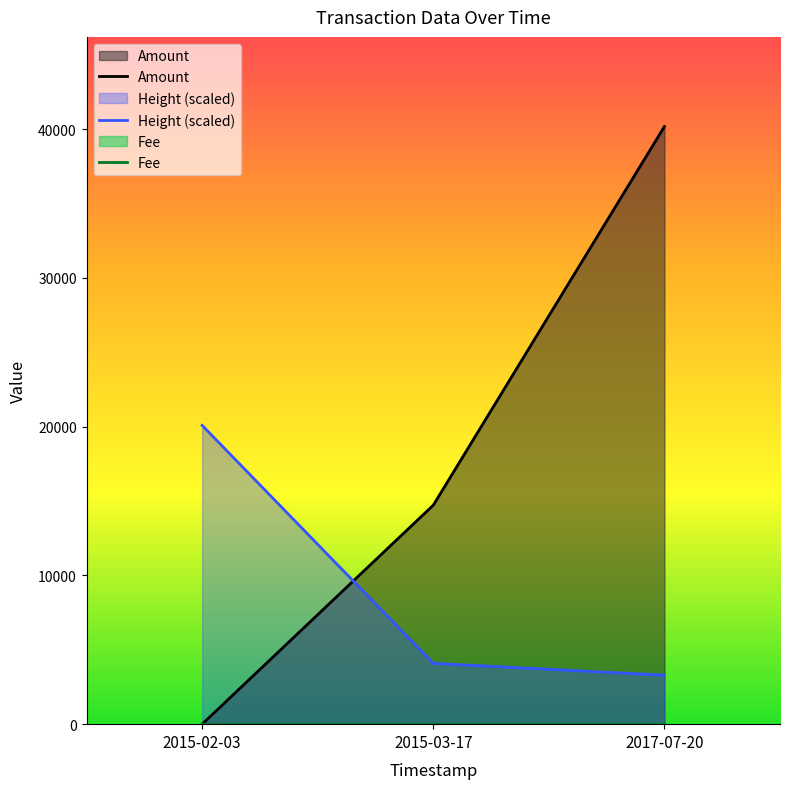

What is the approximate value of Amount at 2017-07-20?

40168.0